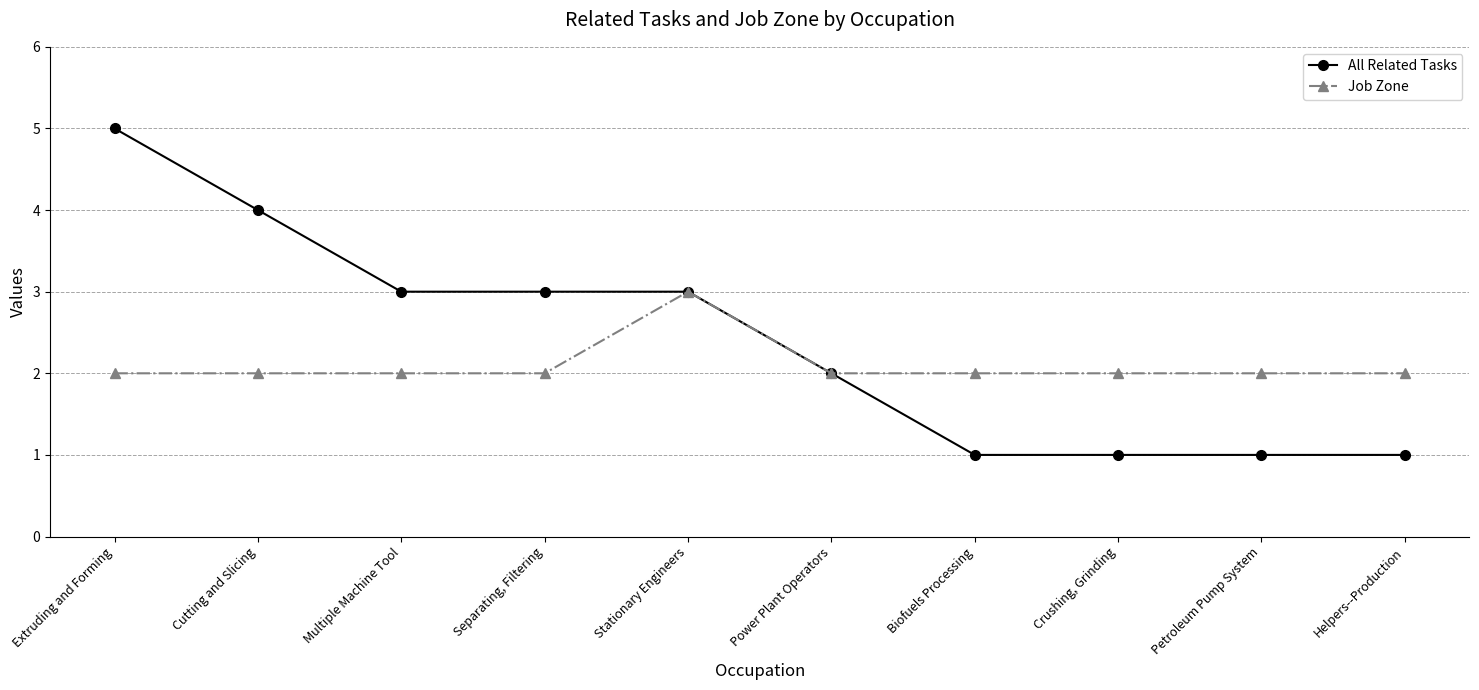

What is the lowest value of the Job Zone series?

2